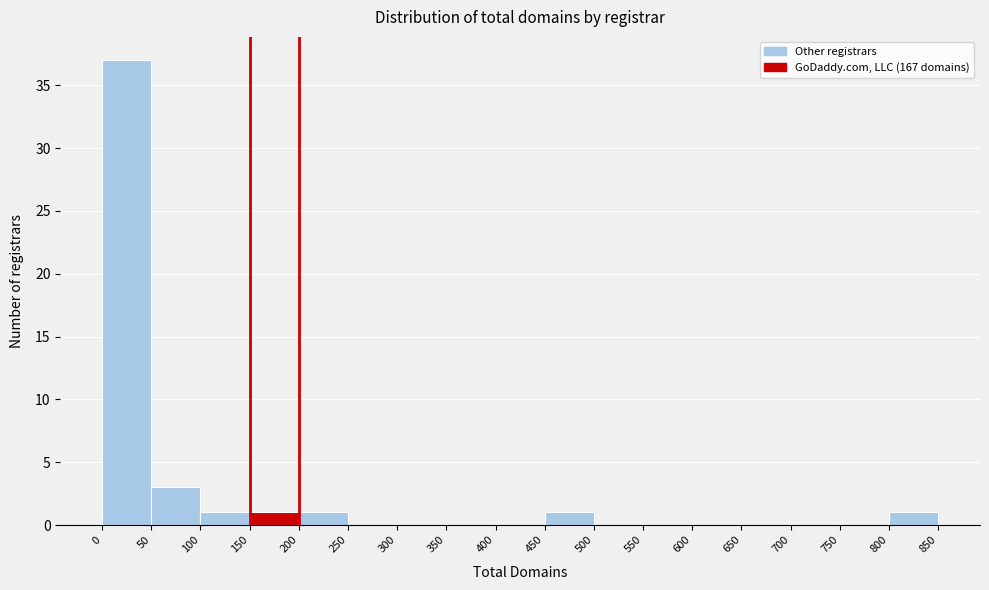

How tall is the bar that spans 450 to 500 on the x-axis? The values are not printed on the chart, so give them approximately, as read against the axis.

1